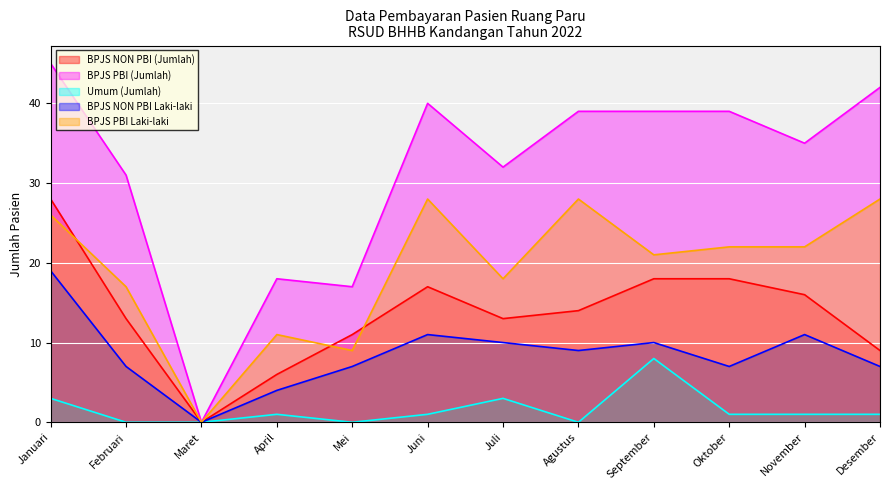

What is the total value across all series at Januari?

121